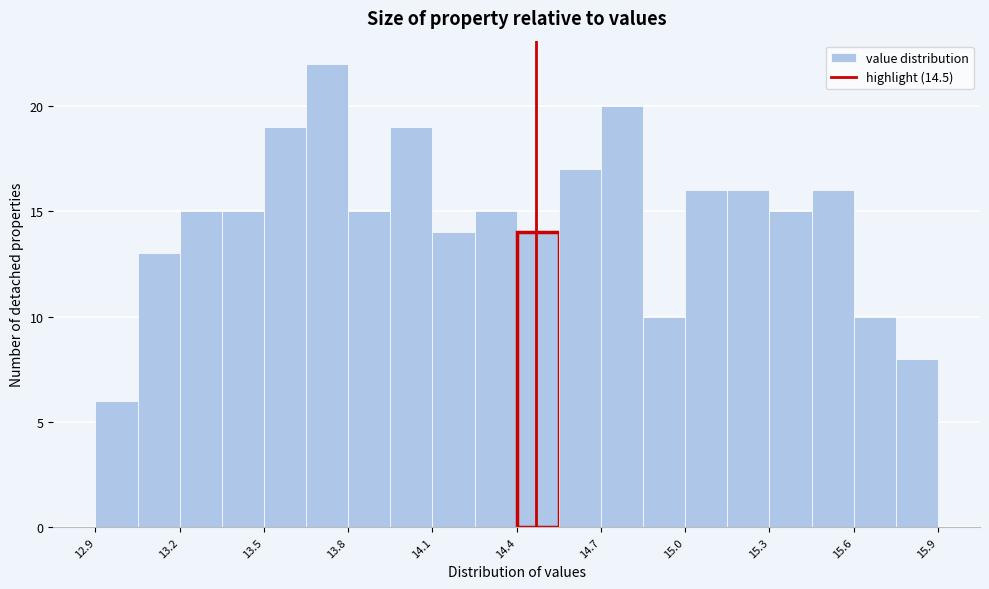

Read against the x-axis, roughly where is the centre of the tallest bar?

13.75